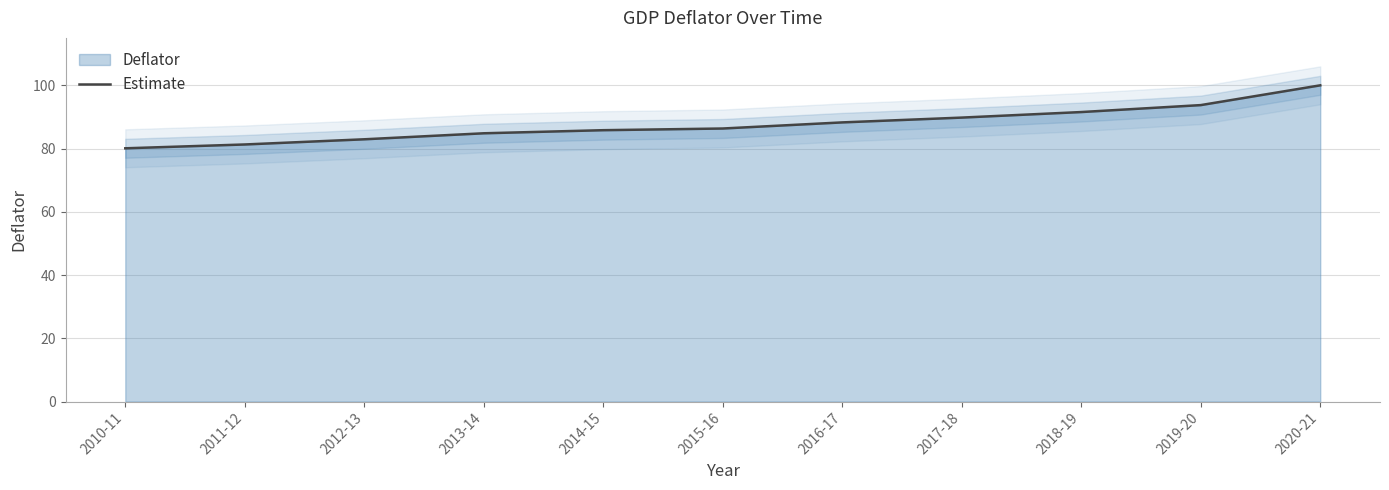

Which label corresponds to the smallest value in the chart?

2010-11